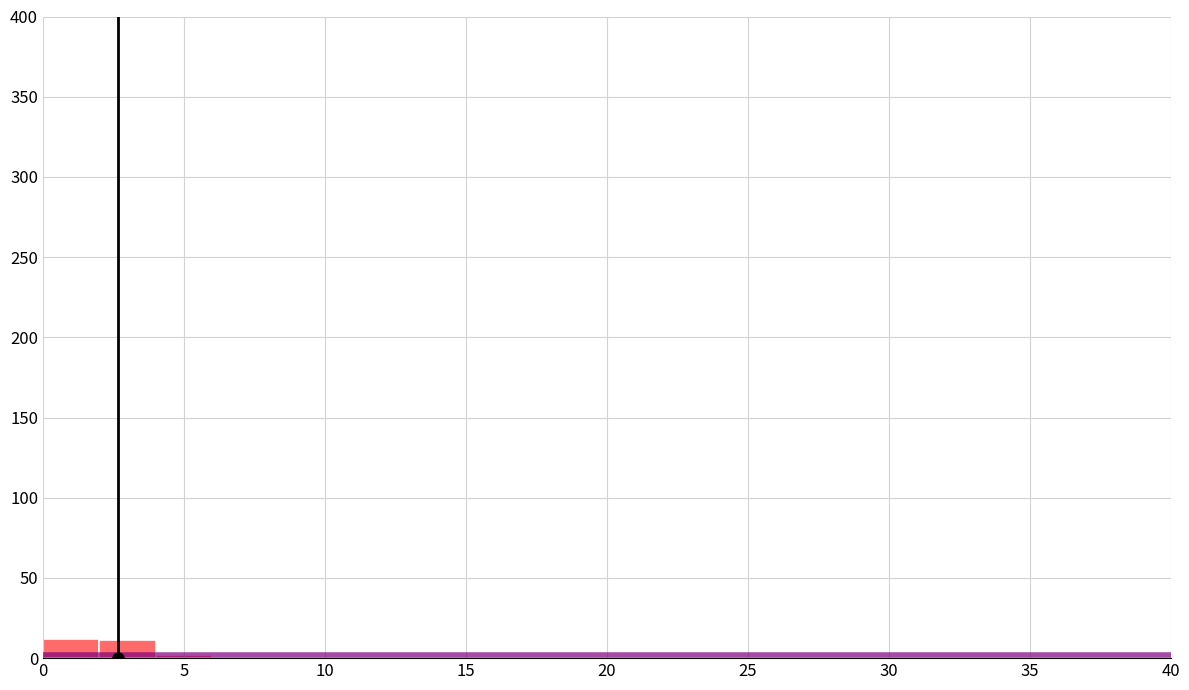

Reading left to right, transcribe this chart: for each bar, give the range it covers on the x-axis and its height. The values are not printed on the chart, so give them approximately, as read against the axis.

0 to 2: 10
2 to 4: 10
4 to 6: under 5
6 to 8: 0
8 to 10: under 5
10 to 12: 0
12 to 14: 0
14 to 16: 0
16 to 18: 0
18 to 20: 0
20 to 22: 0
22 to 24: 0
24 to 26: 0
26 to 28: 0
28 to 30: 0
30 to 32: 0
32 to 34: 0
34 to 36: 0
36 to 38: 0
38 to 40: 0